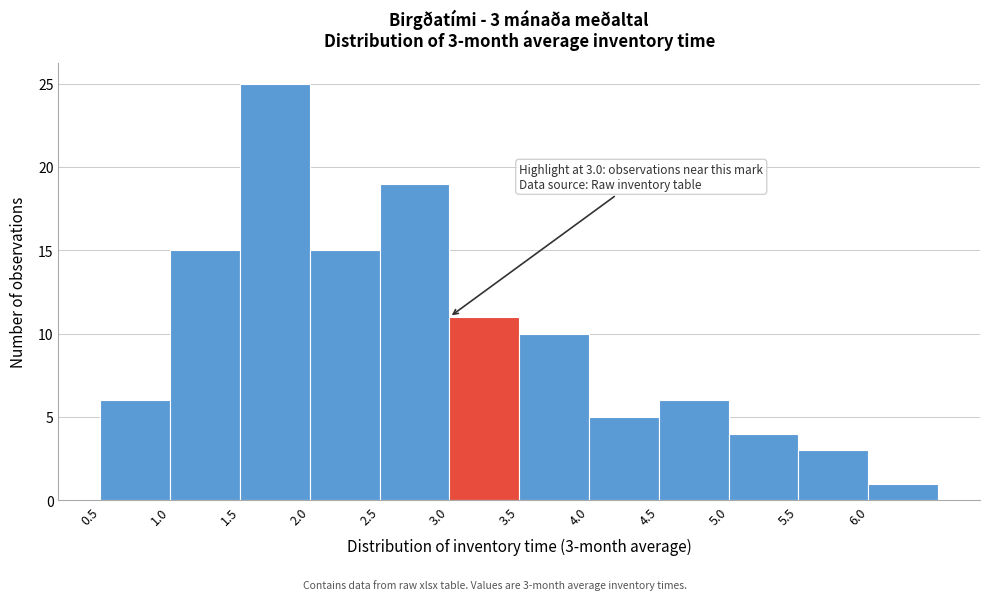

Over which range of the x-axis is the bar tallest?

1.5 to 2.0